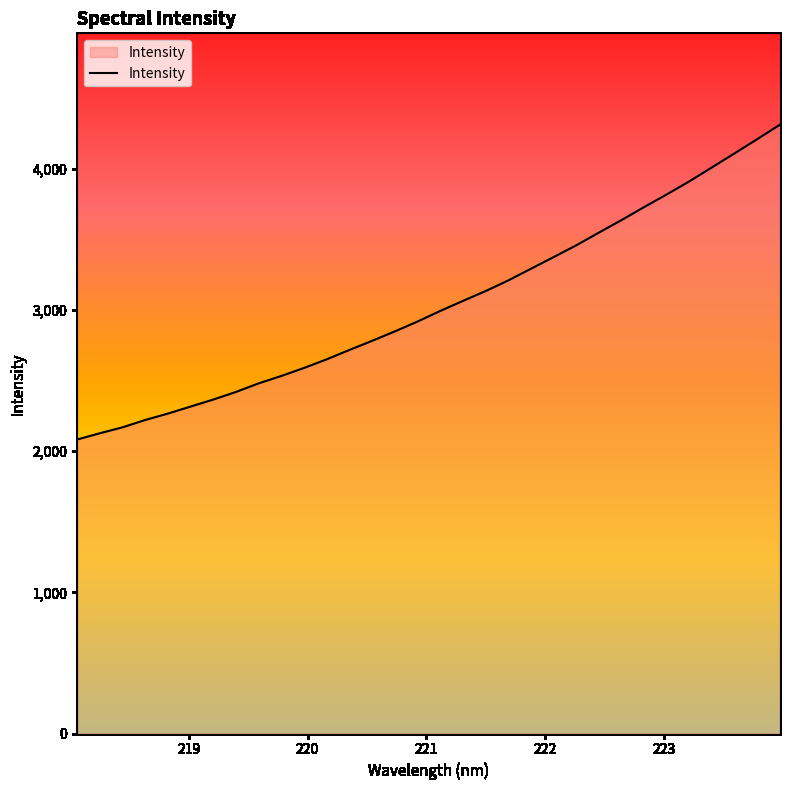

Reading left to right, list all the values displayed in this chart.

2082.9	2127.3	2169.3	2221.4	2266.6	2316.5	2366.0	2420.0	2480.8	2533.3	2590.0	2651.1	2717.6	2782.1	2848.8	2918.5	2993.5	3064.5	3134.2	3209.5	3292.3	3374.9	3458.3	3548.4	3637.2	3729.5	3819.5	3912.4	4011.5	4110.9	4211.5	4313.8